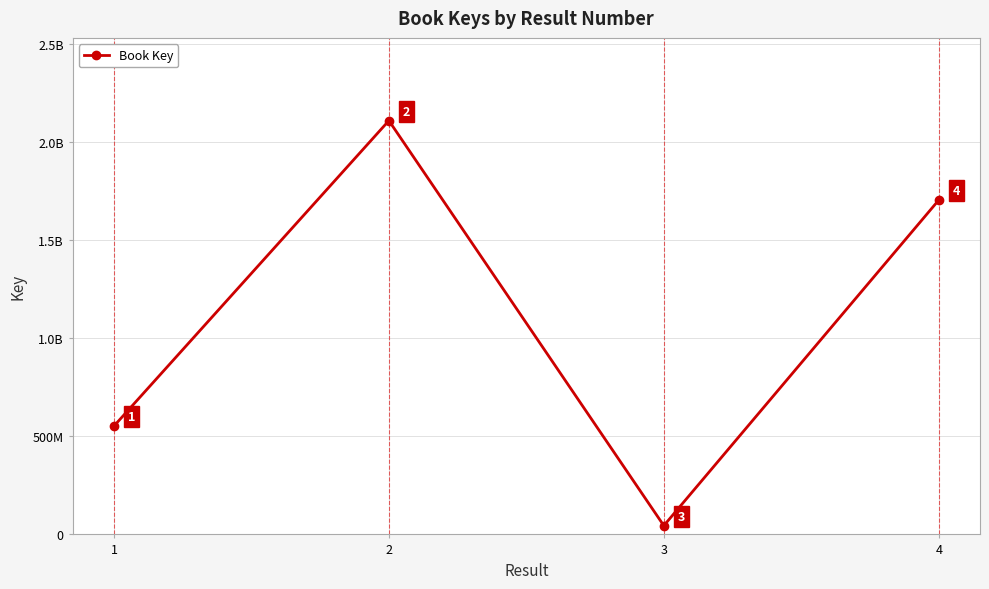

Rank the categories by value from lowest to highest.

3, 1, 4, 2